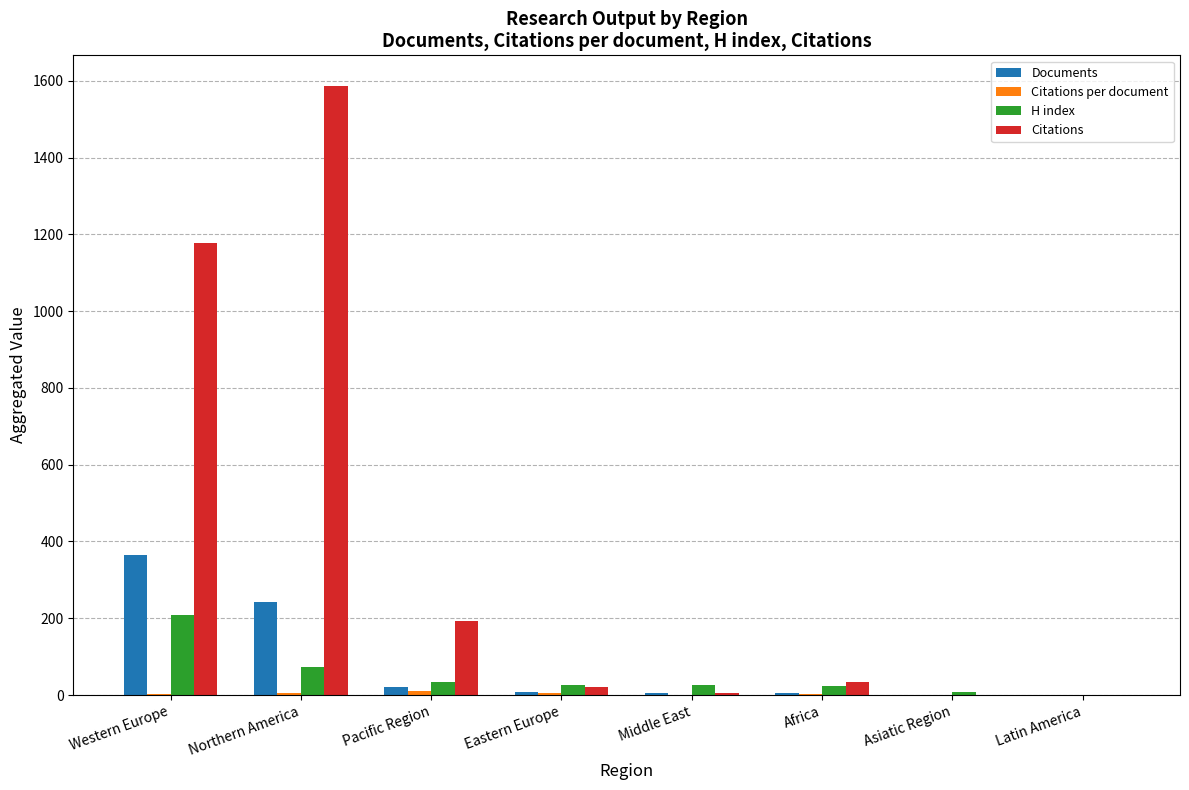

Which category has the highest value across all series?

Northern America